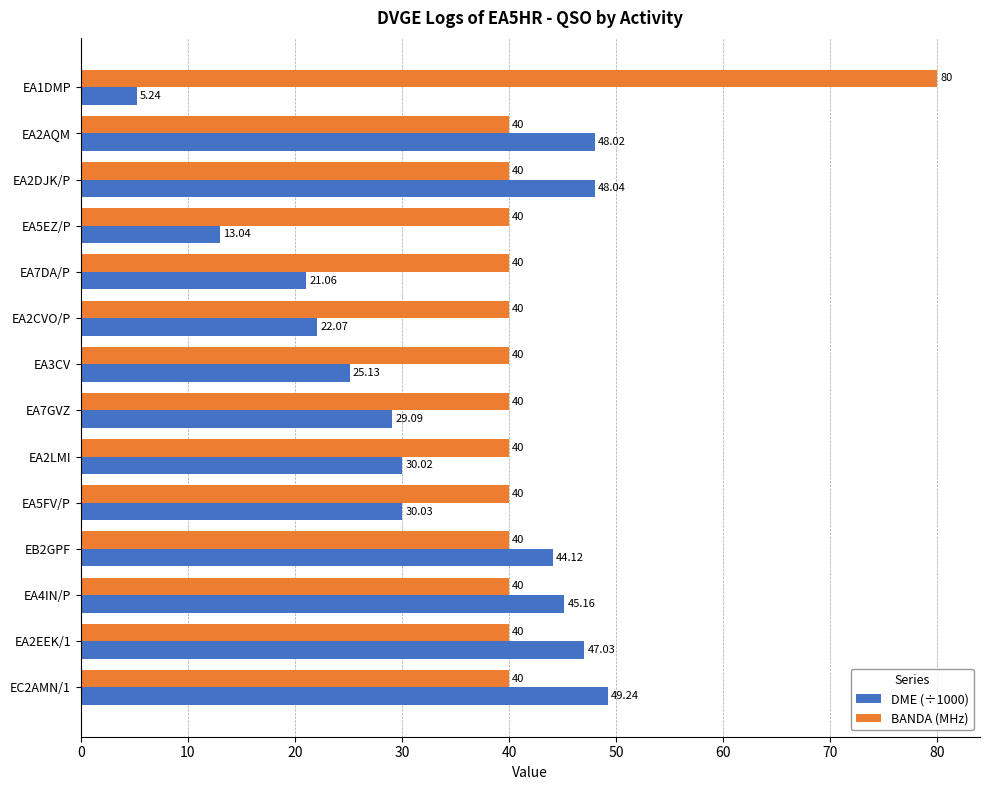

At which category is the sum across all series the highest?

EC2AMN/1